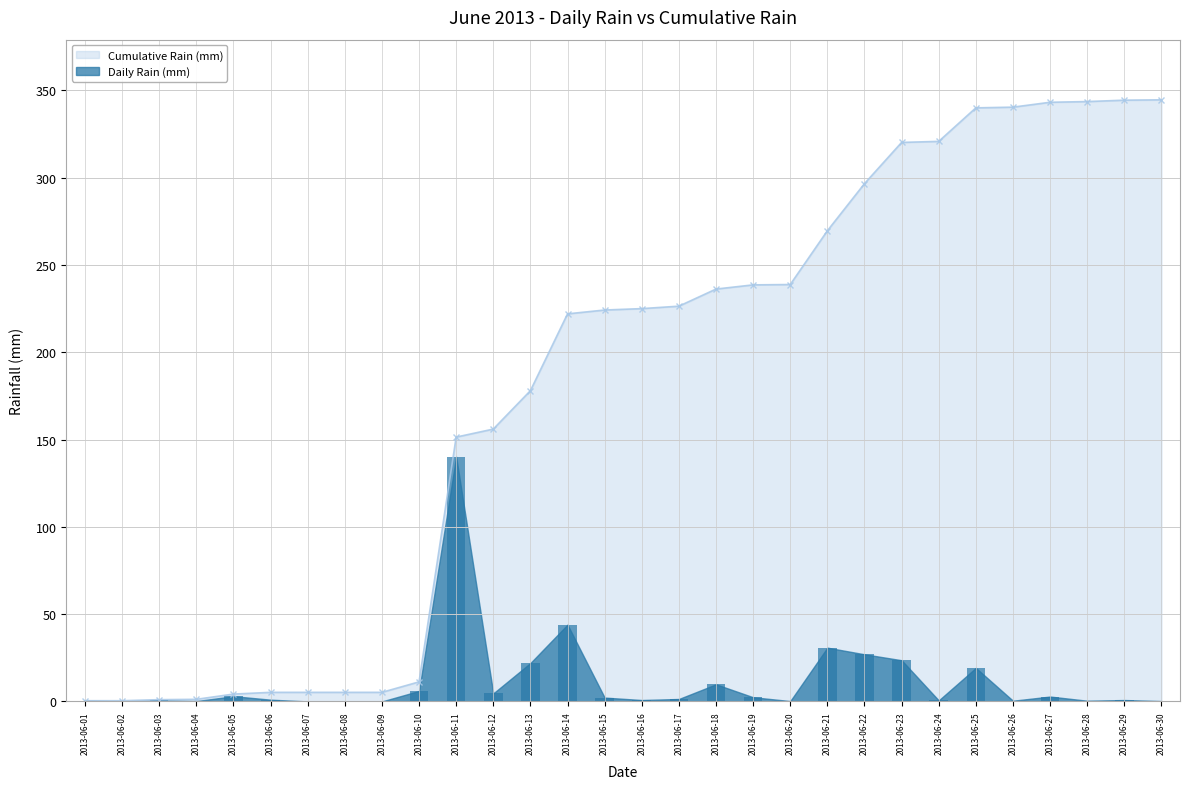

How many categories are shown in the chart?

30